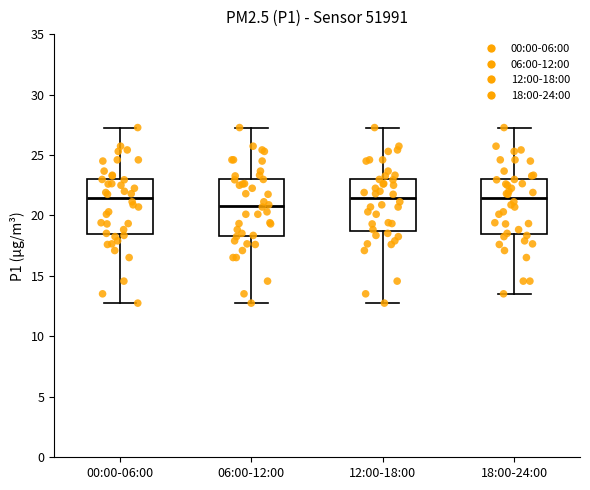

Reading left to right, read every box against the y-axis: the position of its median line, the range the box covers, and the ends of its whiskers. The values are not printed on the chart, so give them approximately, as read against the axis.

00:00-06:00: median 21.5, box 18.5 to 23.0, whiskers 13.0 to 27.5
06:00-12:00: median 21.0, box 18.5 to 23.0, whiskers 13.0 to 27.5
12:00-18:00: median 21.5, box 19.0 to 23.0, whiskers 13.0 to 27.5
18:00-24:00: median 21.5, box 18.5 to 23.0, whiskers 13.5 to 27.5